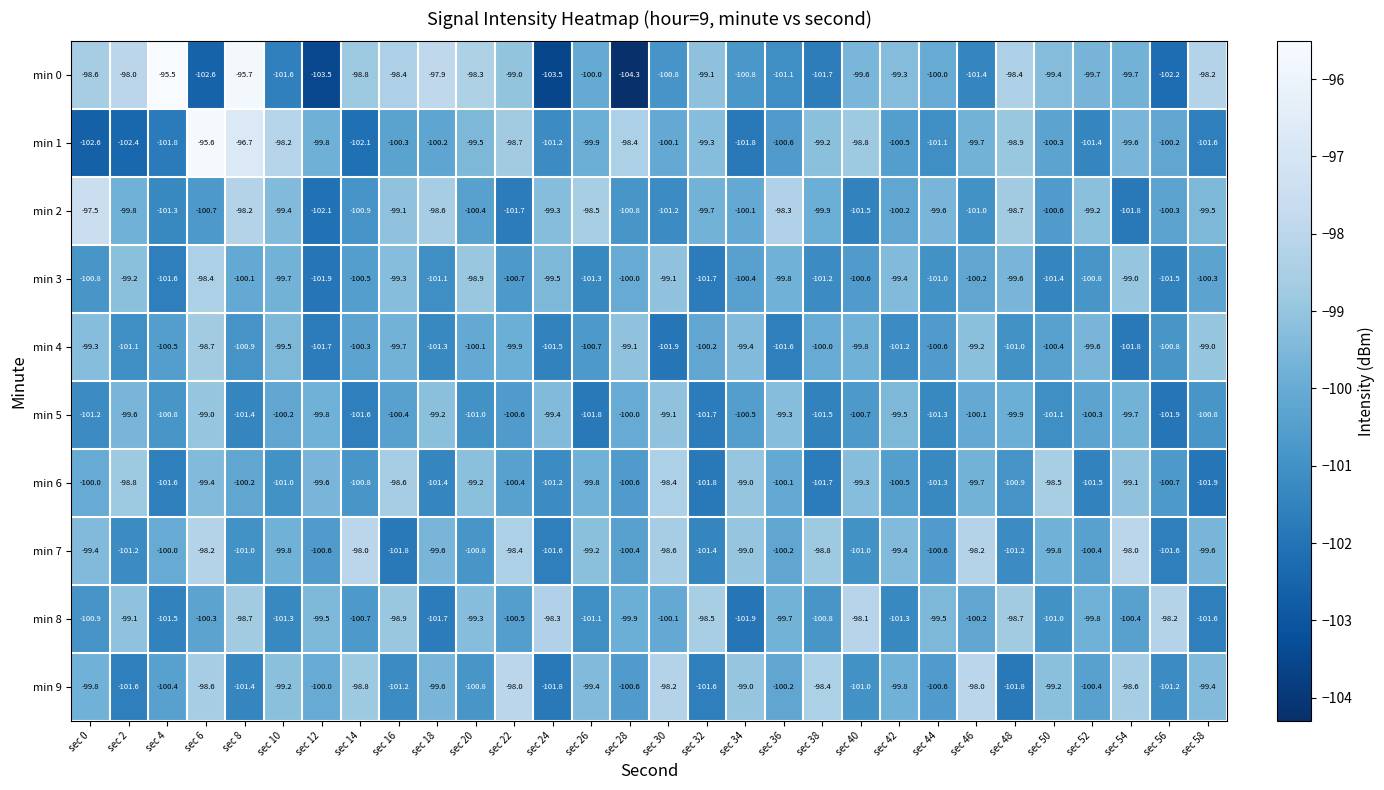

What is the sum of the min 5 values at sec 28 and sec 12?

-199.8